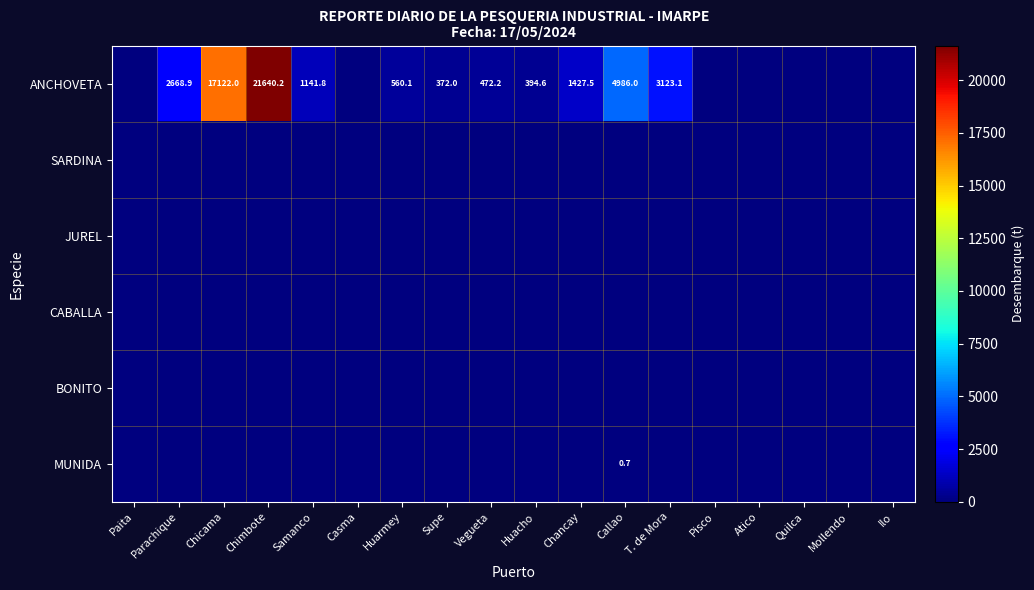

Rank the categories by ANCHOVETA value from lowest to highest.

Paita, Casma, Pisco, Atico, Quilca, Mollendo, Ilo, Supe, Huacho, Vegueta, Huarmey, Samanco, Chancay, Parachique, T. de Mora, Callao, Chicama, Chimbote